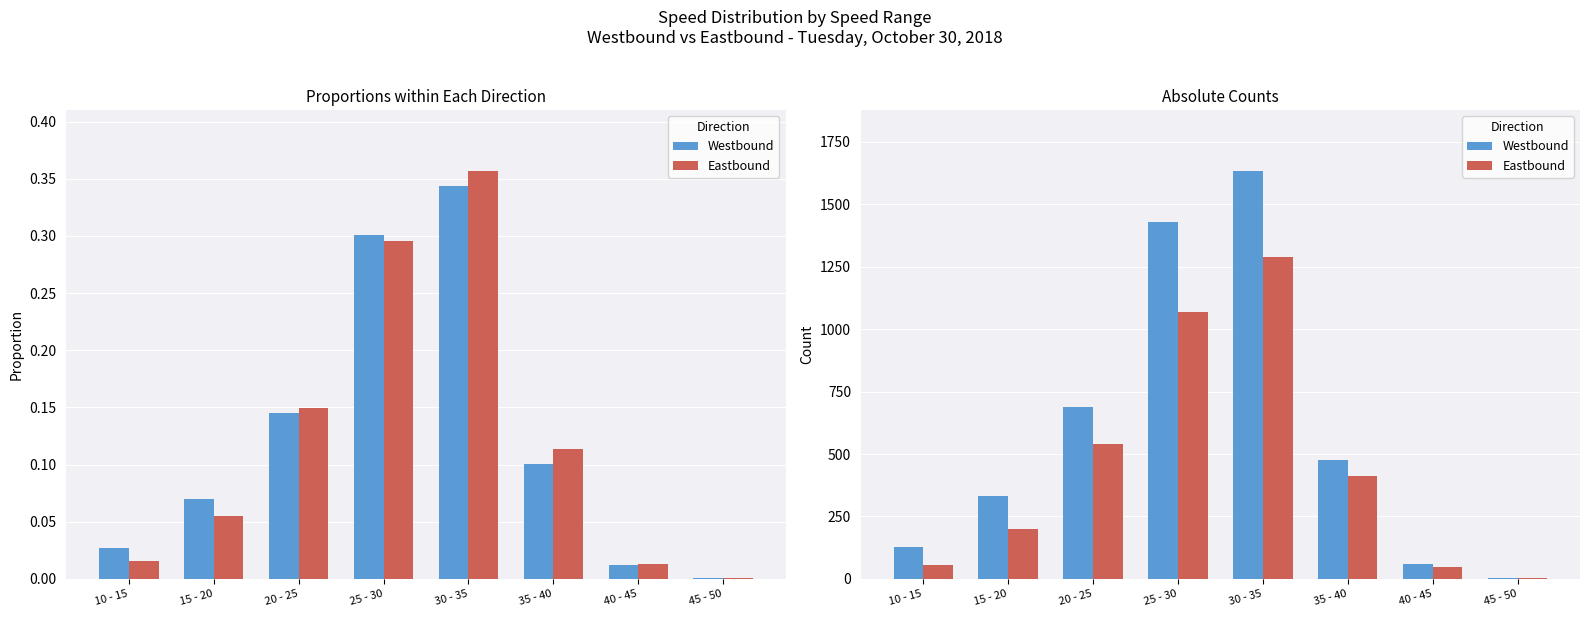

Are the bars horizontal?

No